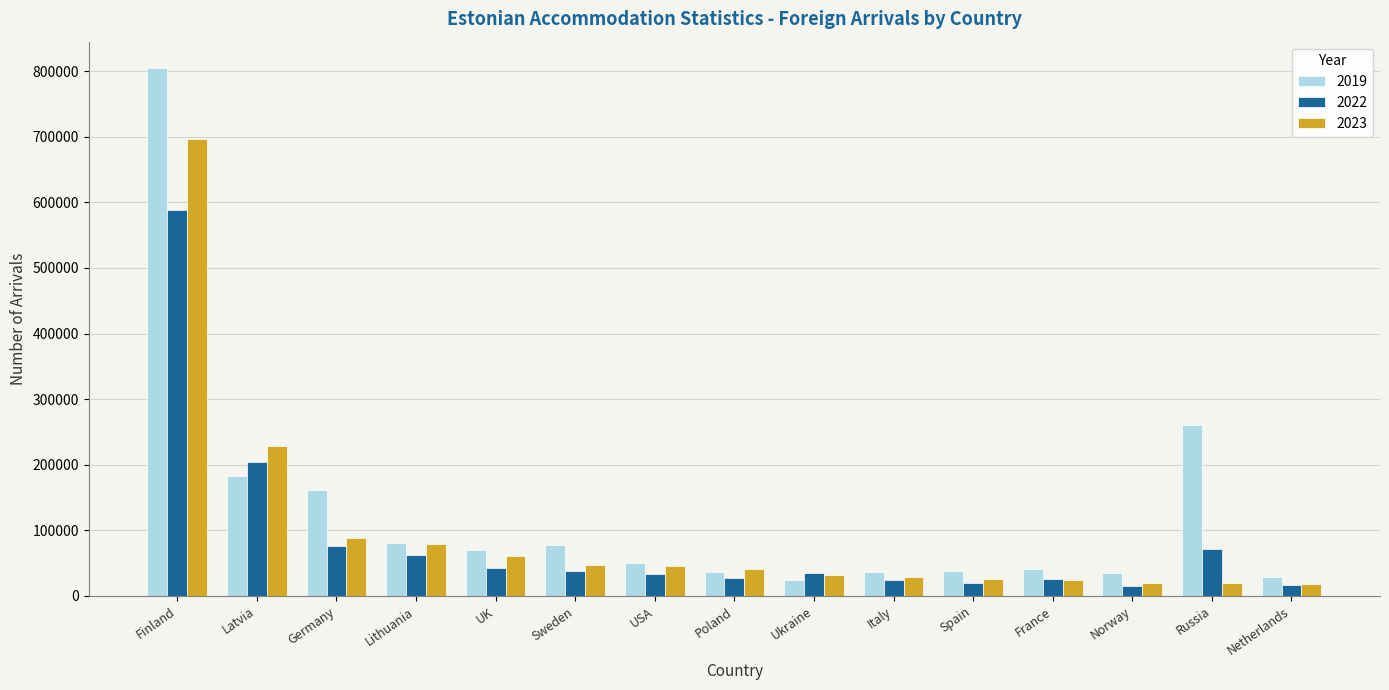

Which category has the highest value across all series?

Finland